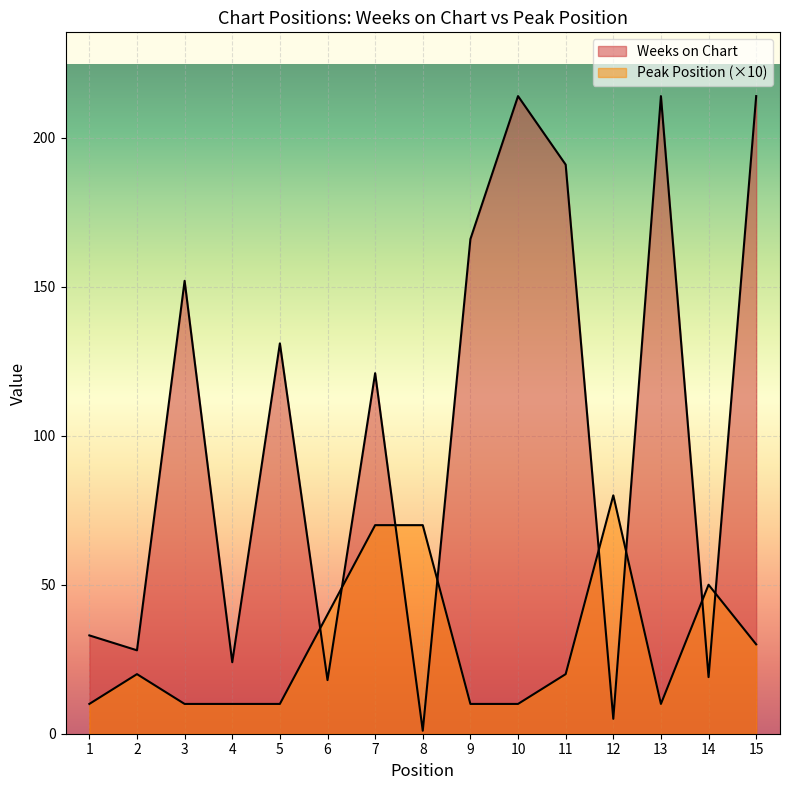

How many data points in Peak Position are above 20?

6